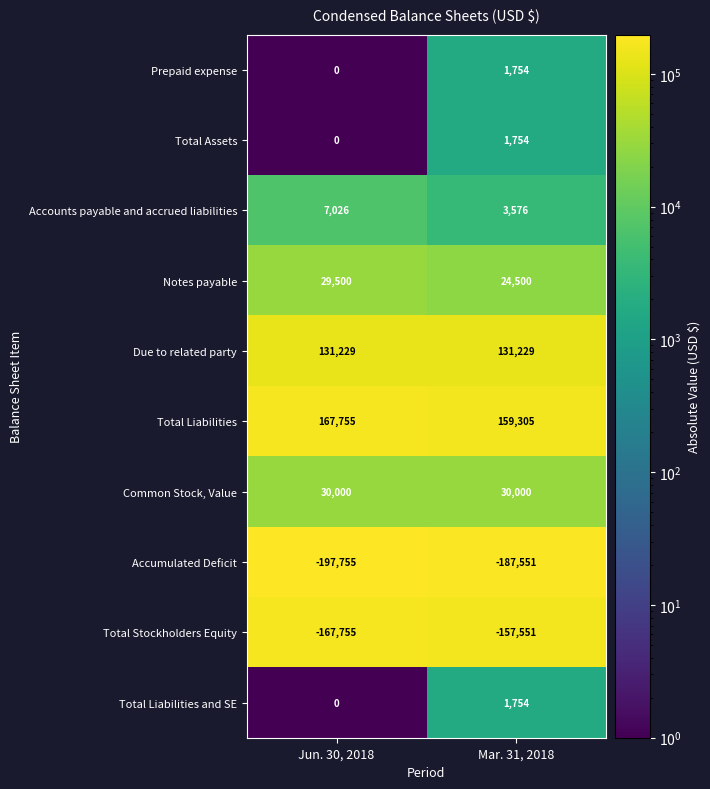

Reading left to right, what are all the values shown in this chart?

Prepaid expense: 0	1754
Total Assets: 0	1754
Accounts payable and accrued liabilities: 7026	3576
Notes payable: 29500	24500
Due to related party: 131229	131229
Total Liabilities: 167755	159305
Common Stock, Value: 30000	30000
Accumulated Deficit: -197755	-187551
Total Stockholders Equity: -167755	-157551
Total Liabilities and SE: 0	1754